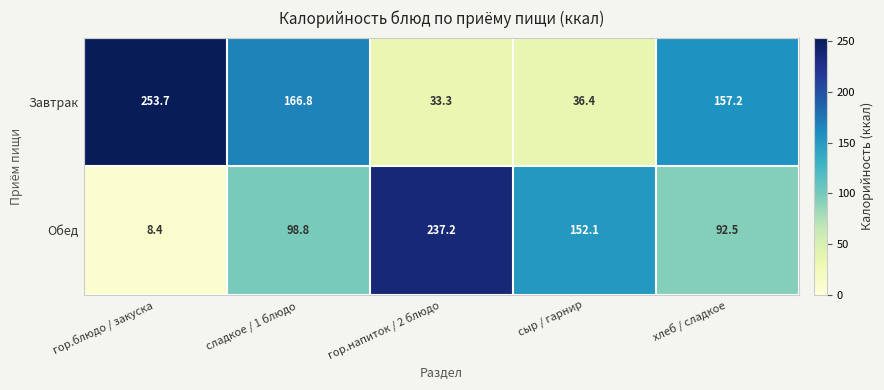

What is the sum of all Завтрак values?

647.4